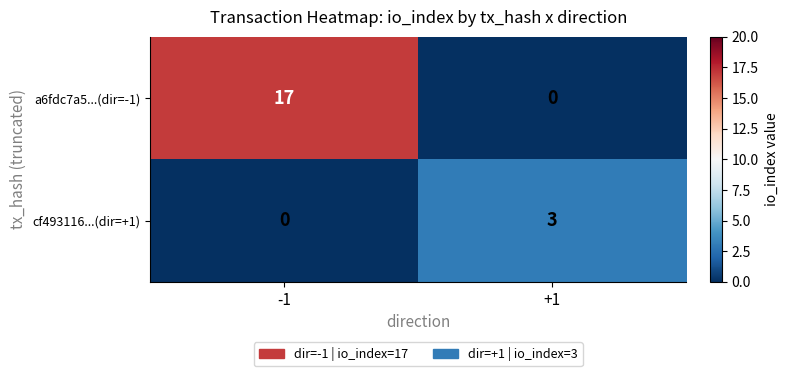

What is the sum of the a6fdc7a5...(dir=-1) values at -1 and +1?

17